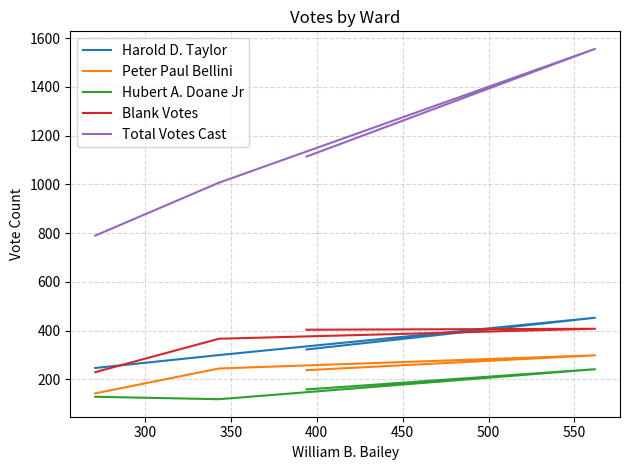

Is it true that Peter Paul Bellini equals 38 at 250?

False